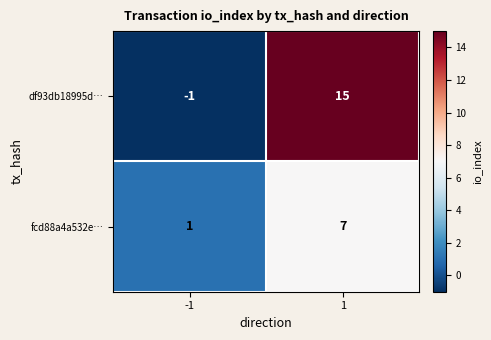

How many data points in df93db18995d… are less than 15?

1